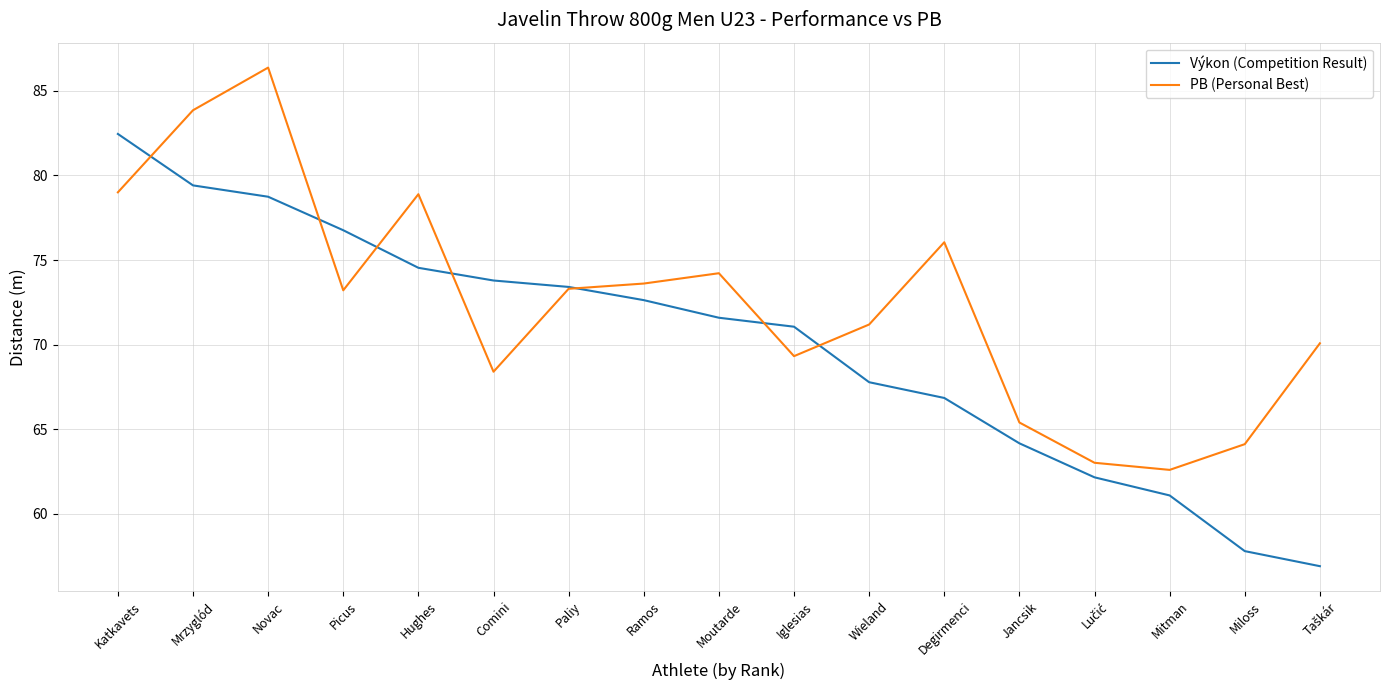

Between Katkavets and Picus, which series saw the biggest shift?

PB (Personal Best)